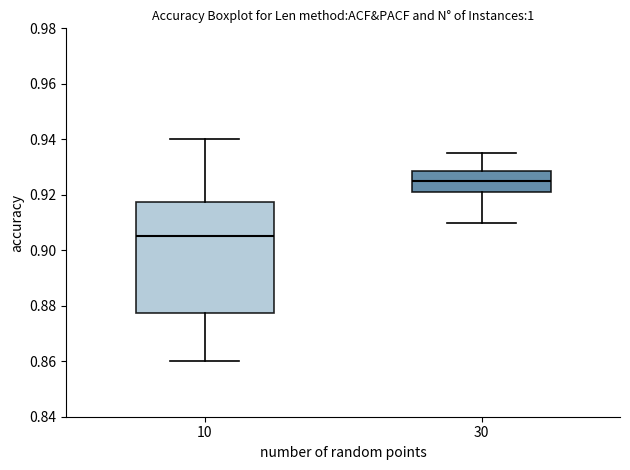

Which box is the tallest, from its lower edge to its upper edge?

10